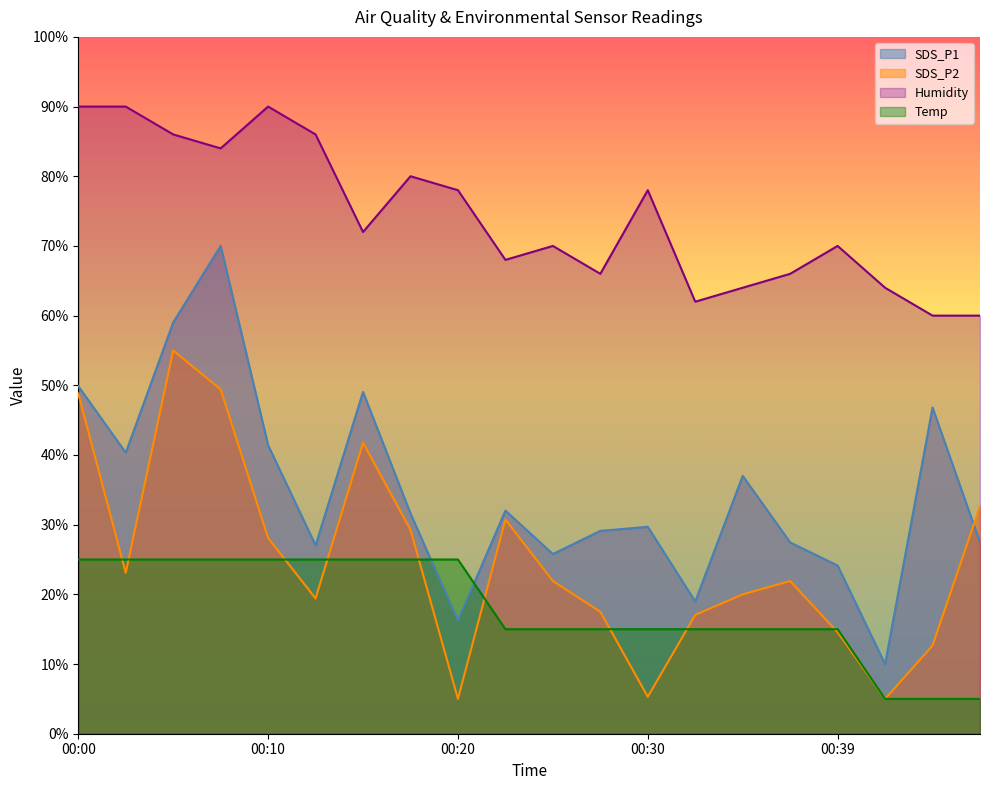

At which category is the sum across all series the highest?

00:08